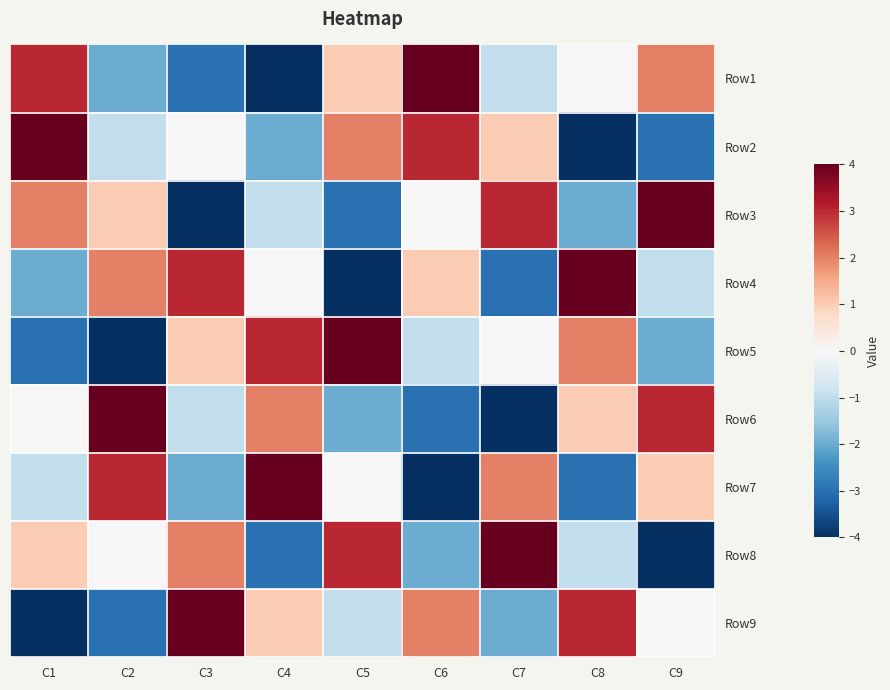

Reading left to right, extract all data points from this chart.

Row1: C1=3	C2=-2	C3=-3	C4=-4	C5=1	C6=4	C7=-1	C8=0	C9=2
Row2: C1=4	C2=-1	C3=0	C4=-2	C5=2	C6=3	C7=1	C8=-4	C9=-3
Row3: C1=2	C2=1	C3=-4	C4=-1	C5=-3	C6=0	C7=3	C8=-2	C9=4
Row4: C1=-2	C2=2	C3=3	C4=0	C5=-4	C6=1	C7=-3	C8=4	C9=-1
Row5: C1=-3	C2=-4	C3=1	C4=3	C5=4	C6=-1	C7=0	C8=2	C9=-2
Row6: C1=0	C2=4	C3=-1	C4=2	C5=-2	C6=-3	C7=-4	C8=1	C9=3
Row7: C1=-1	C2=3	C3=-2	C4=4	C5=0	C6=-4	C7=2	C8=-3	C9=1
Row8: C1=1	C2=0	C3=2	C4=-3	C5=3	C6=-2	C7=4	C8=-1	C9=-4
Row9: C1=-4	C2=-3	C3=4	C4=1	C5=-1	C6=2	C7=-2	C8=3	C9=0